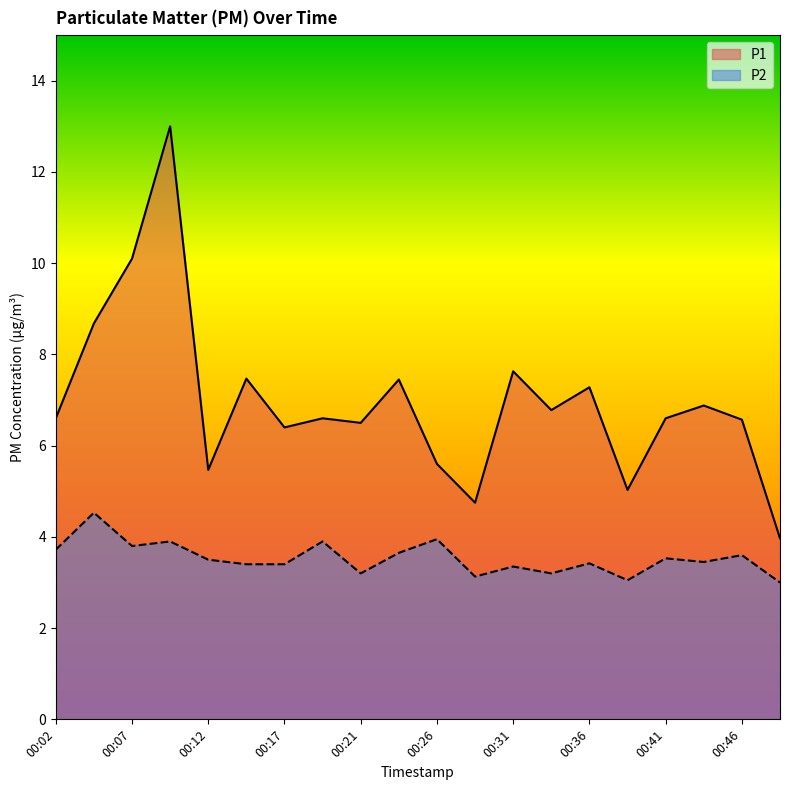

What is the smallest value displayed?

3.0